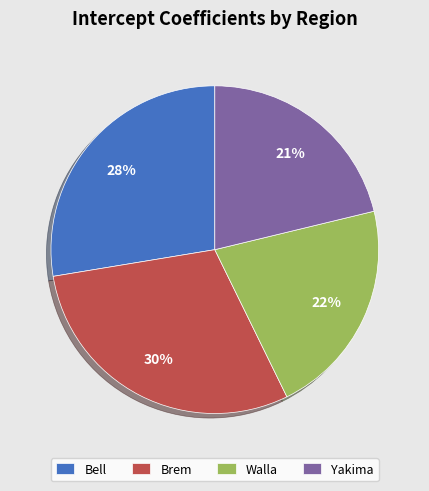

Does Brem account for over 50% of the chart?

No